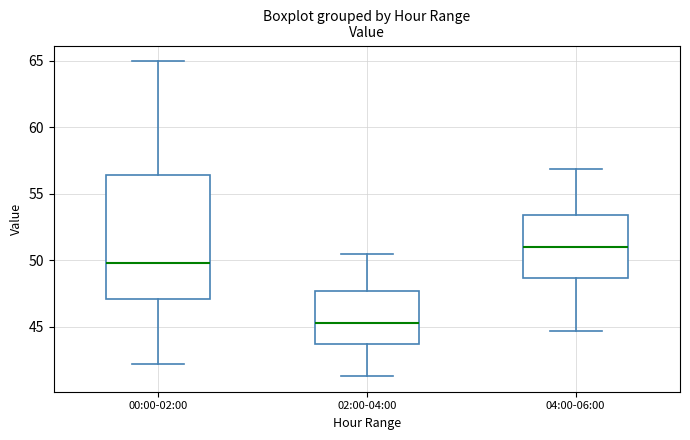

Reading left to right, transcribe this box plot: for each box, give where its median line is, the range the box spans, and where its two whiskers end, as read against the y-axis. The values are not printed on the chart, so give them approximately, as read against the axis.

00:00-02:00: median 50.0, box 47.0 to 56.5, whiskers 42.0 to 65.0
02:00-04:00: median 45.5, box 43.5 to 47.5, whiskers 41.5 to 50.5
04:00-06:00: median 51.0, box 48.5 to 53.5, whiskers 44.5 to 57.0